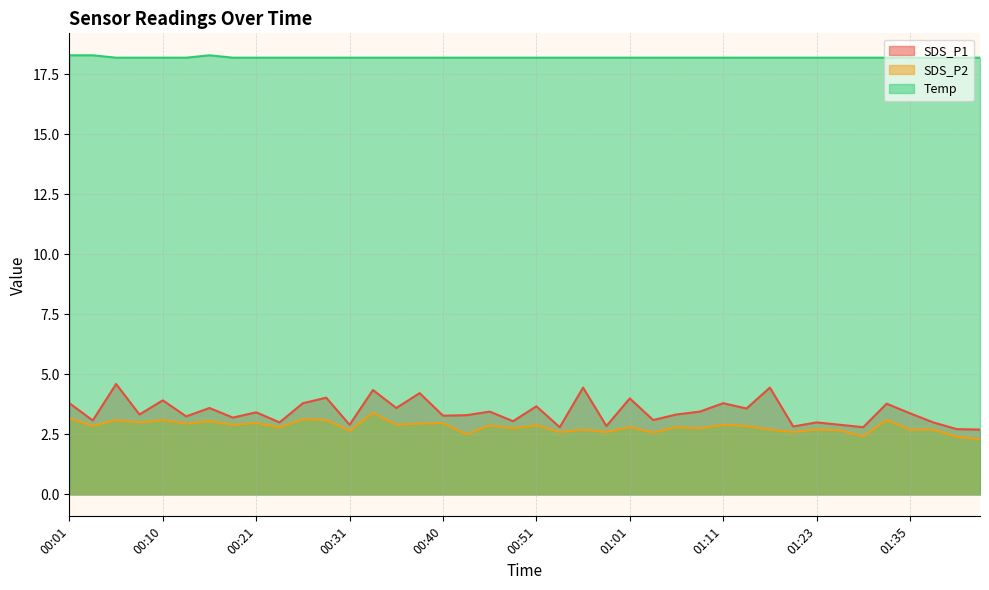

At which category is the sum across all series the highest?

00:33